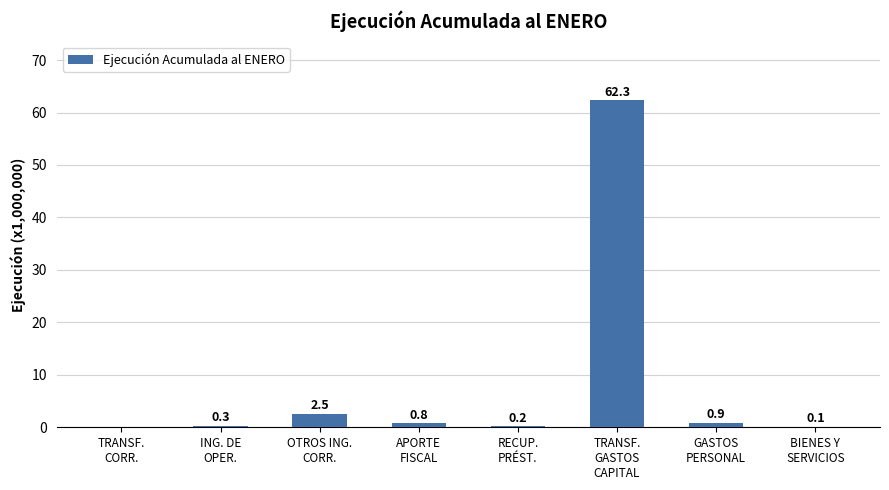

Count the number of data series in this chart.

1